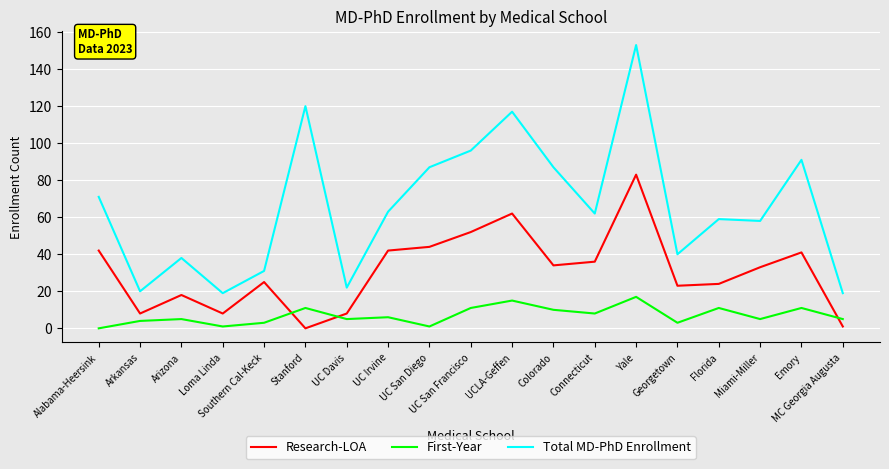

Read the Total MD-PhD Enrollment value at UC Irvine.

63